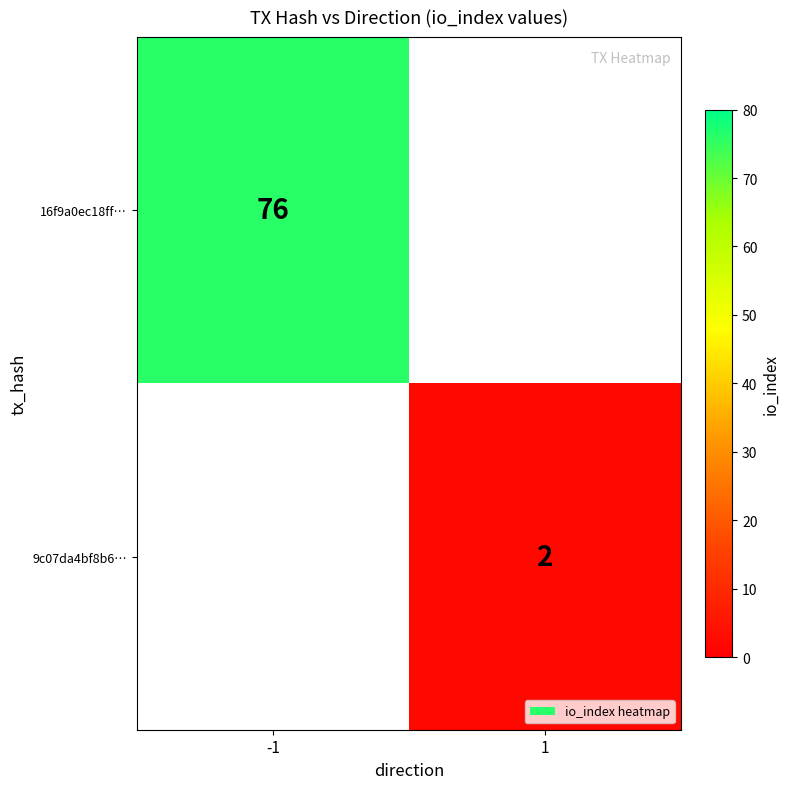

Is the value of 9c07da4bf8b6… at 1 greater than the value of 16f9a0ec18ff… at -1?

No